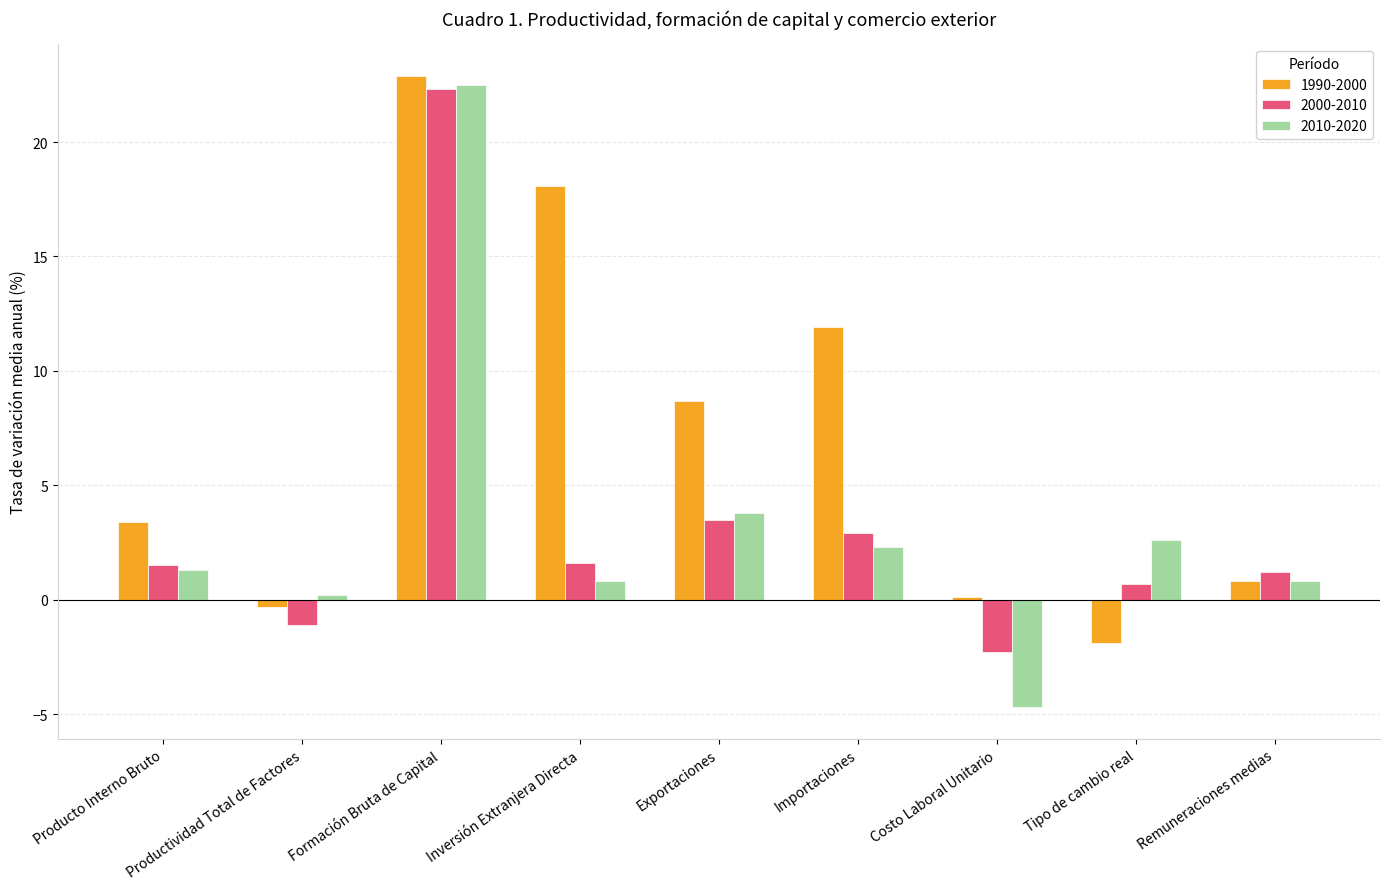

What is the greatest value displayed?

22.9